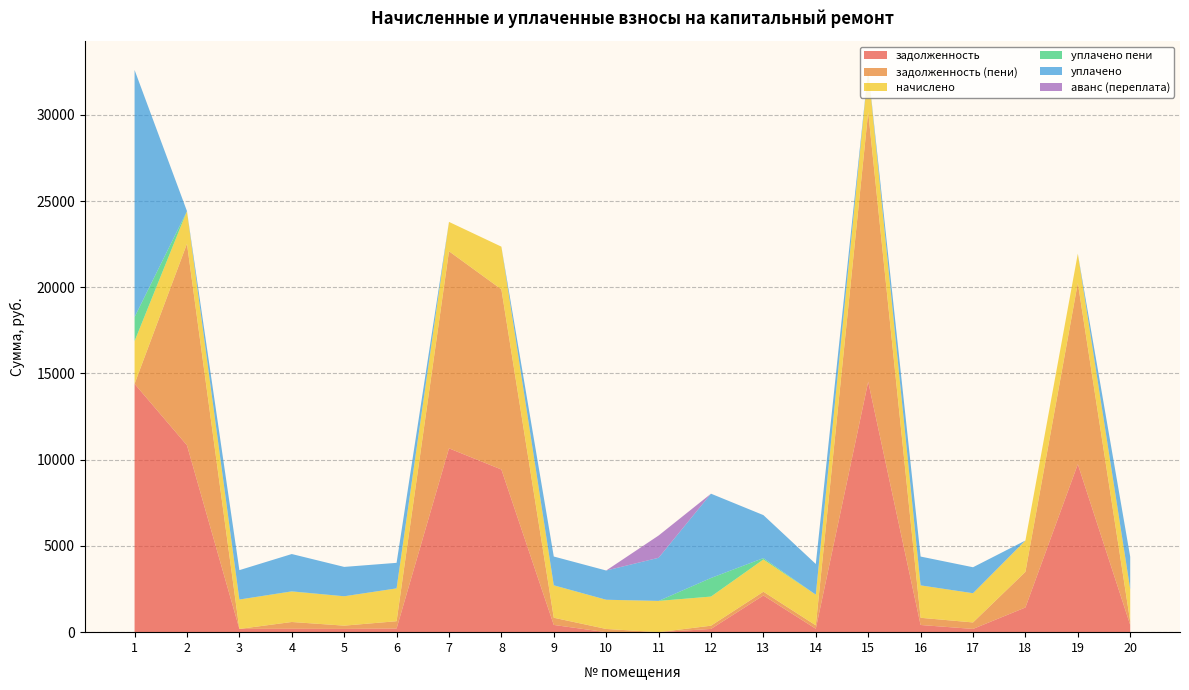

Reading left to right, what are all the values shown in this chart?

задолженность: 1=14400.2	2=10836.5	3=189.2	4=196.6	5=189.2	6=212.2	7=10659.1	8=9432.8	9=419.0	10=0.0	11=0.0	12=187.6	13=2128.5	14=197.7	15=14521.9	16=416.1	17=188.2	18=1431.0	19=9741.9	20=415.5
задолженность (пени): 1=0.0	2=11689.7	3=0.0	4=393.3	5=189.2	6=423.5	7=11428.3	8=10446.1	9=417.9	10=186.3	11=0.0	12=187.6	13=216.6	14=197.7	15=15640.1	16=417.6	17=376.3	18=2066.0	19=10509.0	20=207.8
начислено: 1=2475.6	2=1888.9	3=1702.9	4=1769.7	5=1702.9	6=1903.2	7=1702.9	8=2475.6	9=1874.6	10=1693.3	11=1812.6	12=1688.6	13=1869.8	14=1779.2	15=2475.6	16=1879.4	17=1693.3	18=1817.4	19=1698.1	20=1869.8
уплачено пени: 1=1396.3	2=0.0	3=0.5	4=8.3	5=0.6	6=1.0	7=0.0	8=0.0	9=8.7	10=0.6	11=0.0	12=1078.1	13=79.7	14=0.0	15=0.0	16=0.5	17=1.6	18=0.0	19=0.0	20=5.2
уплачено: 1=14327.6	2=0.0	3=1703.4	4=2162.9	5=1702.3	6=1480.3	7=0.0	8=0.0	9=1666.3	10=1694.6	11=2500.0	12=4887.4	13=2493.1	14=1779.2	15=0.0	16=1670.9	17=1505.2	18=0.0	19=0.0	20=1869.8
аванс (переплата): 1=0.0	2=0.0	3=0.0	4=0.0	5=0.0	6=0.0	7=0.0	8=0.0	9=0.0	10=0.0	11=1291.2	12=0.0	13=0.0	14=0.0	15=0.0	16=0.0	17=0.0	18=0.0	19=0.0	20=0.0